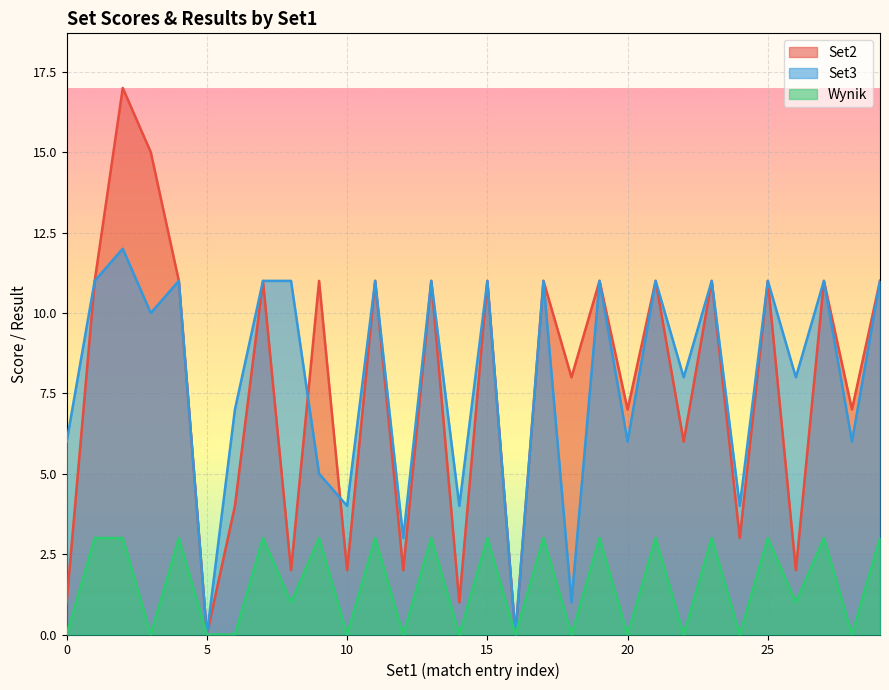

What is the difference between the second highest and minimum values in the Wynik series?

3